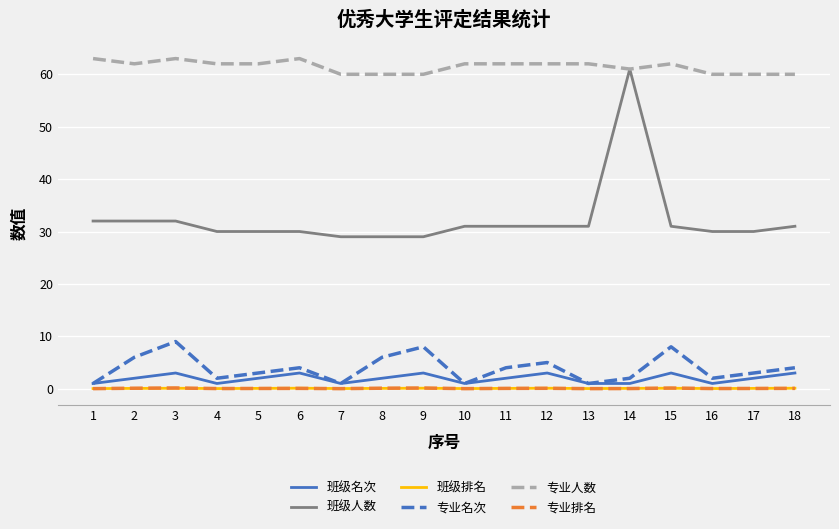

How many series are shown in this chart?

6